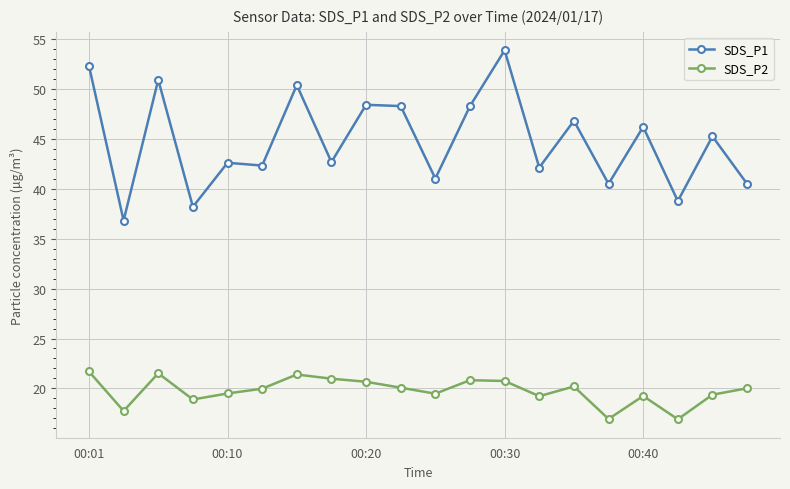

Which series has the largest total across all categories?

SDS_P1